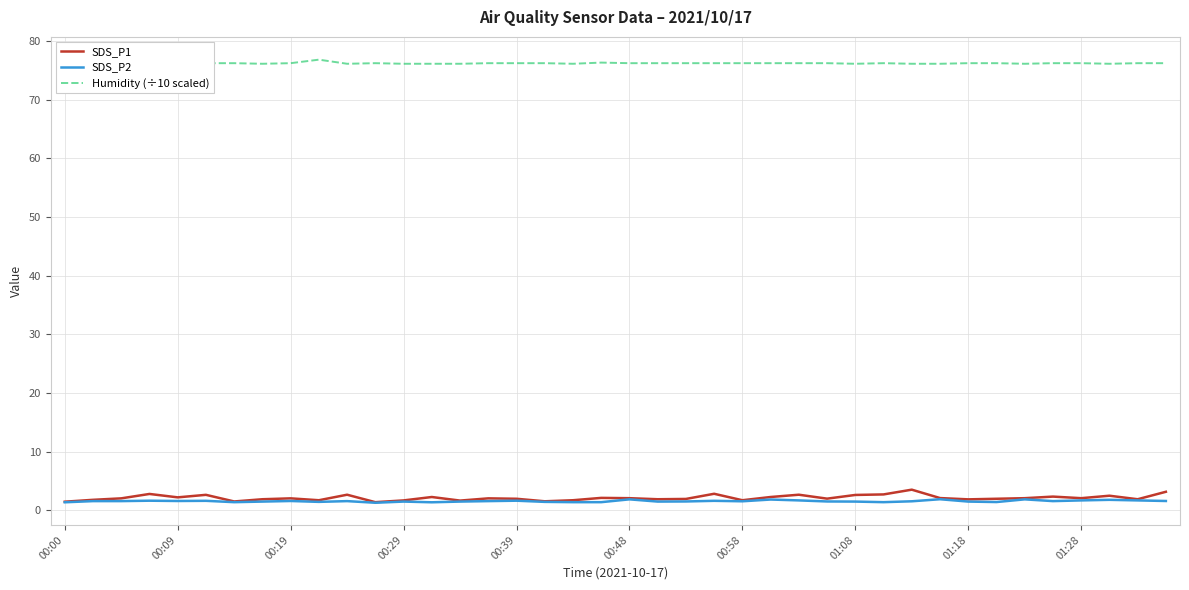

Read the Humidity (÷10 scaled) value at 39.

76.2